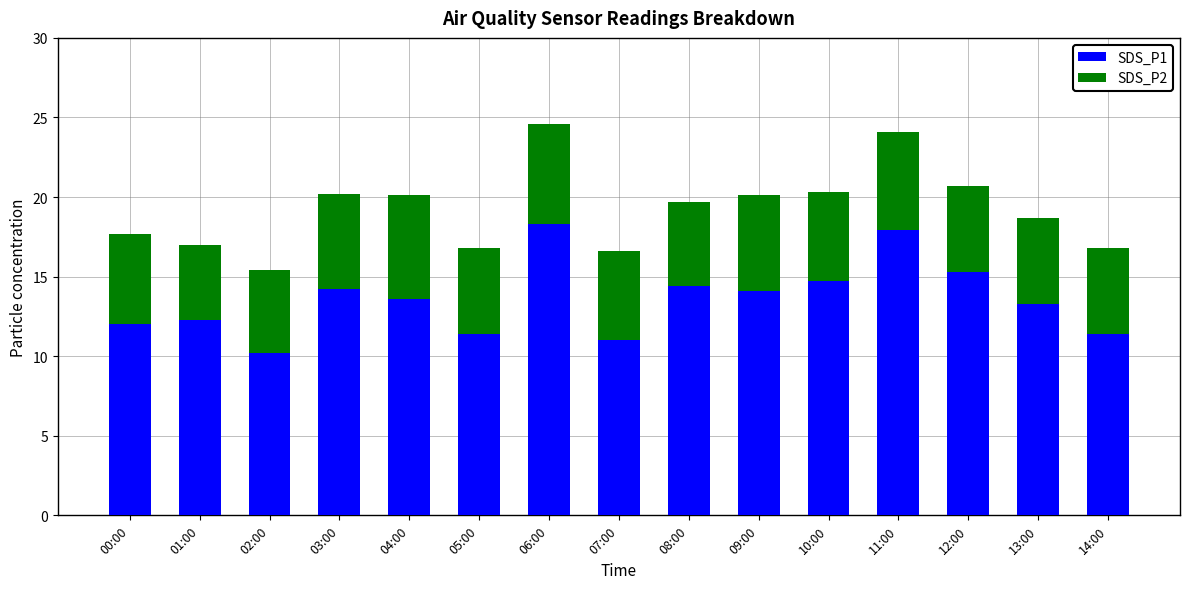

What is the sum of the SDS_P1 values at 02:00 and 04:00?

23.8